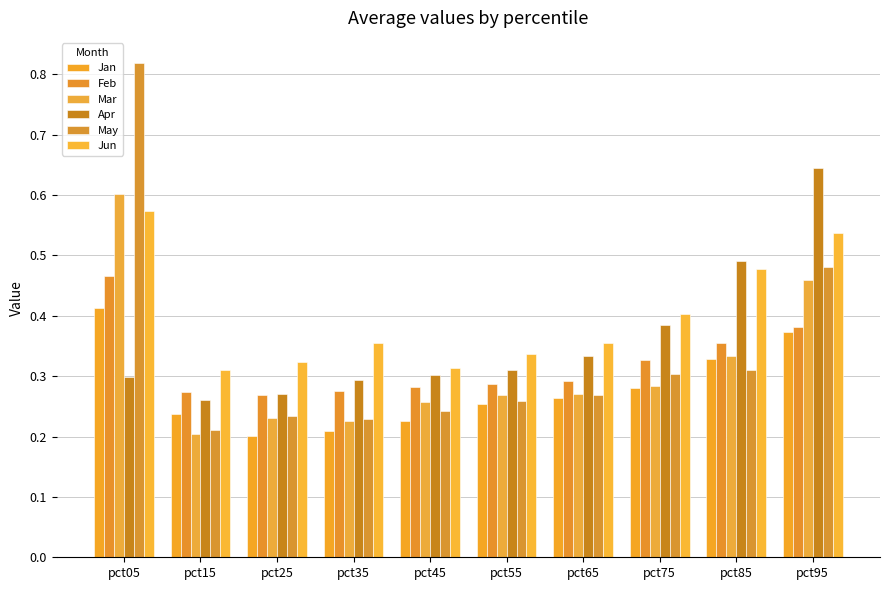

Is it true that Mar equals 0.3 at pct65?

True